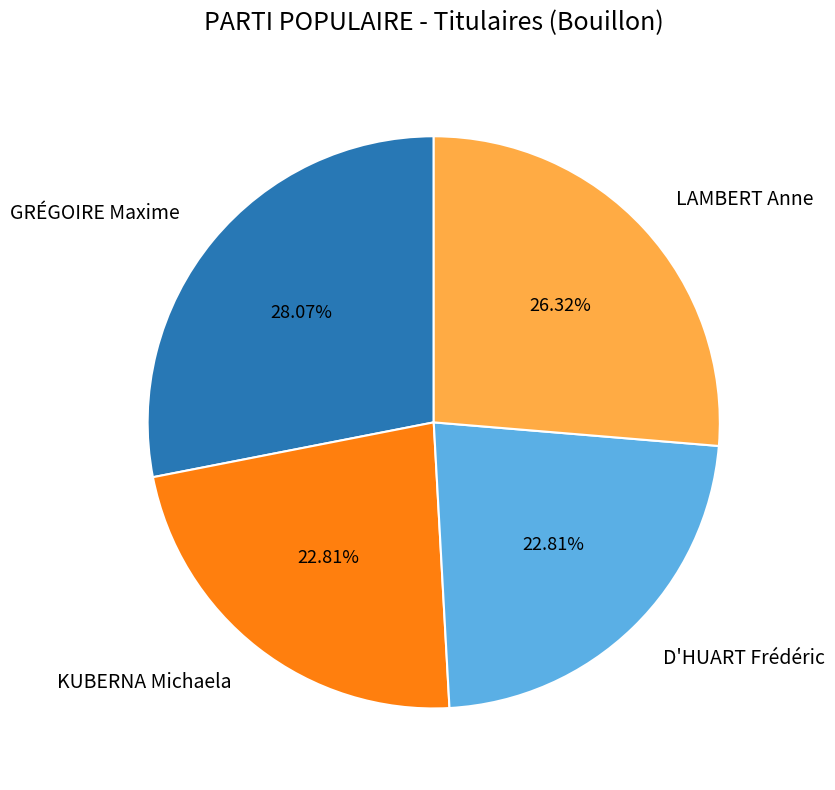

To the nearest percent, what percentage of the pie is LAMBERT Anne?

26%